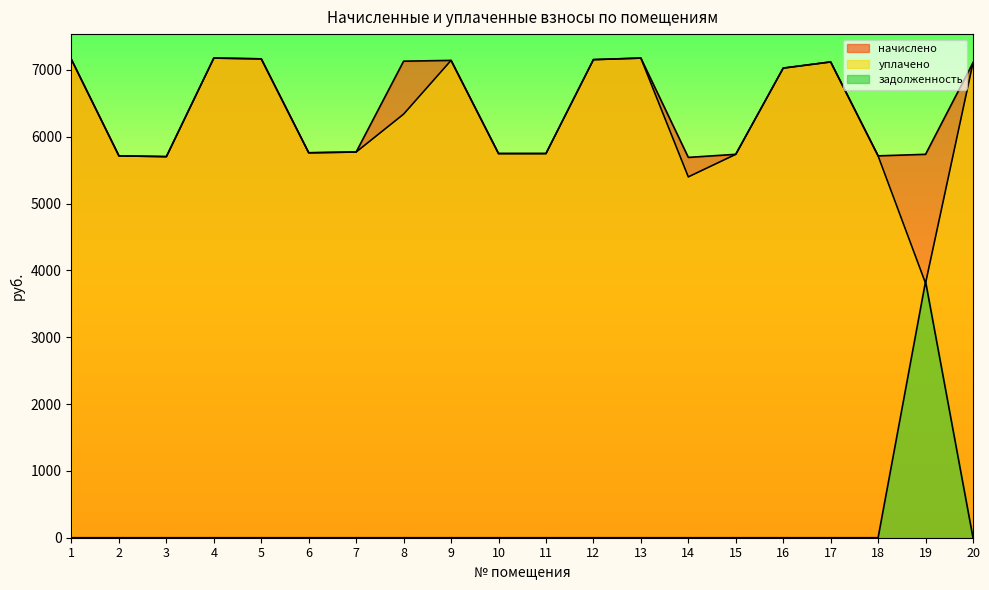

How many data points in задолженность are above 0?

1